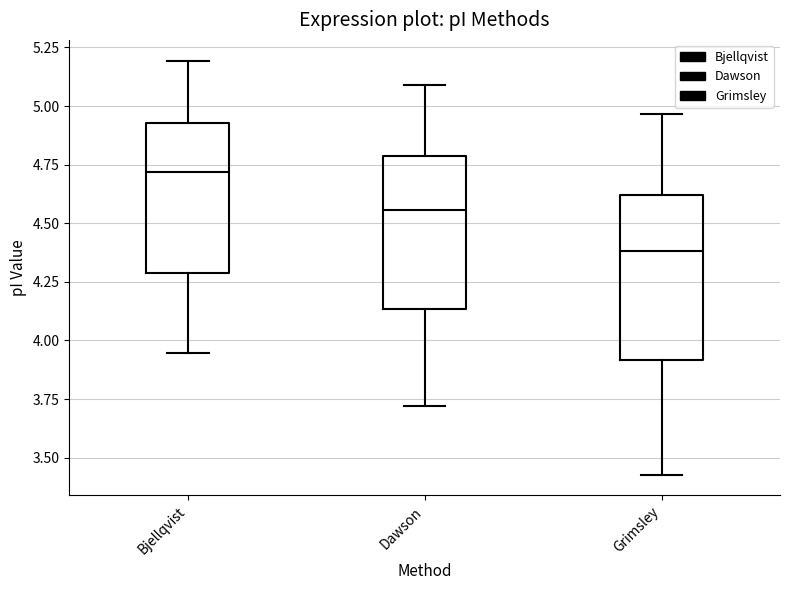

Comparing the boxes themselves (not the whiskers), which one is the tallest?

Grimsley